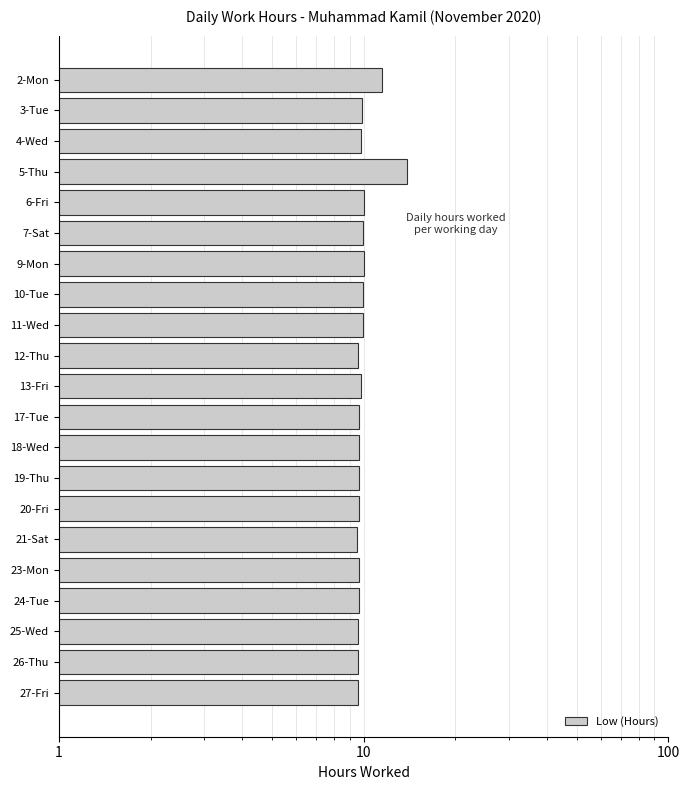

The chart shows a value of 4.8 at 6-Fri. True or false?

False